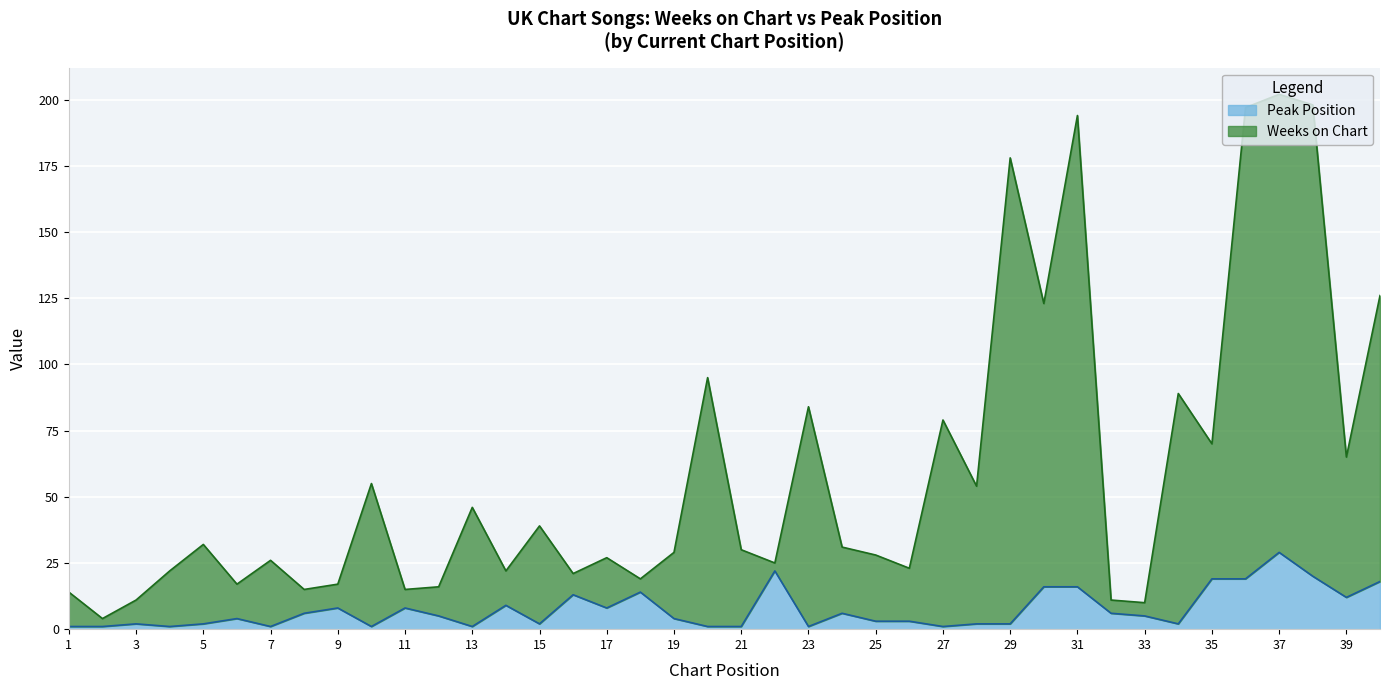

What are all the series names shown in the legend?

Peak Position, Weeks on Chart